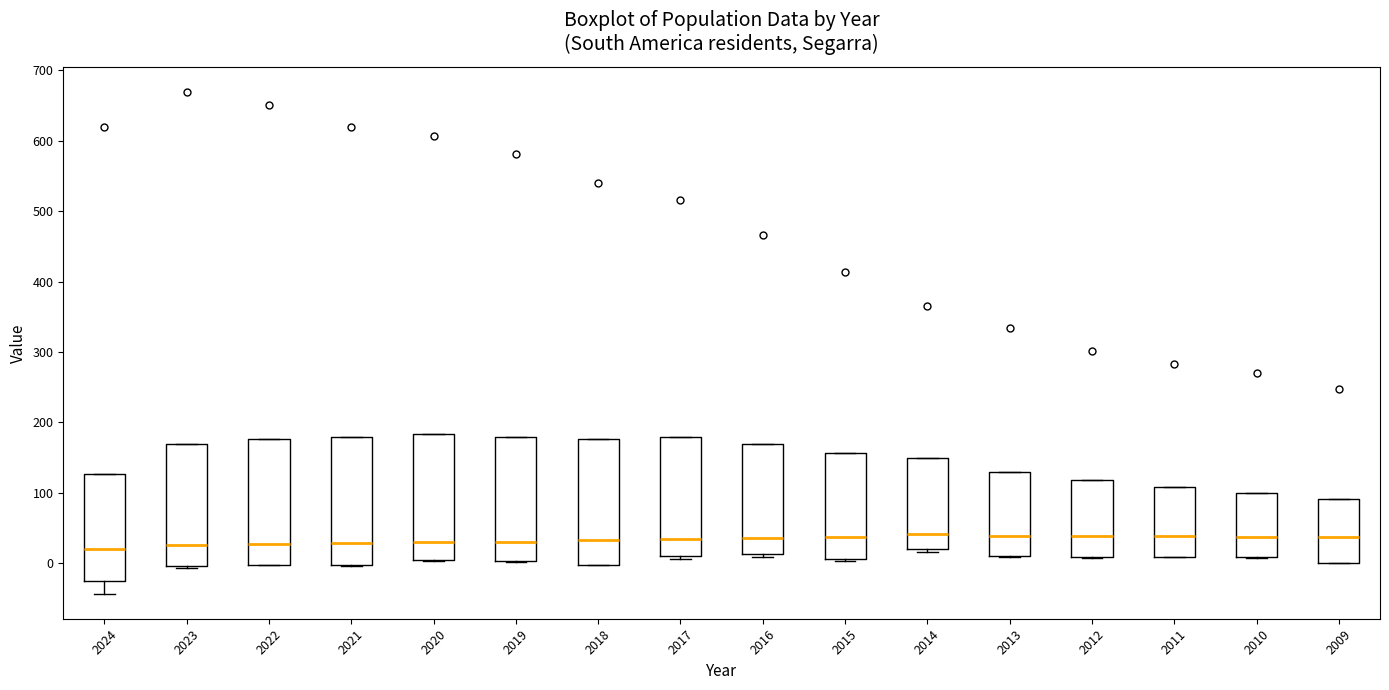

Reading left to right, transcribe this box plot: for each box, give where its median line is, the range the box spans, and where its two whiskers end, as read against the y-axis. The values are not printed on the chart, so give them approximately, as read against the axis.

2024: median 20, box -30 to 130, whiskers -40 to 130
2023: median 30, box 0 to 170, whiskers -10 to 170
2022: median 30, box 0 to 180, whiskers 0 to 180
2021: median 30, box 0 to 180, whiskers 0 to 180
2020: median 30, box 10 to 180, whiskers 0 to 180
2019: median 30, box 0 to 180, whiskers 0 to 180
2018: median 30, box 0 to 180, whiskers 0 to 180
2017: median 30, box 10 to 180, whiskers 10 (just below the box's lower edge) to 180
2016: median 40, box 10 to 170, whiskers 10 (just below the box's lower edge) to 170
2015: median 40, box 10 to 160, whiskers 0 to 160
2014: median 40, box 20 to 150, whiskers 20 (just below the box's lower edge) to 150
2013: median 40, box 10 to 130, whiskers 10 to 130
2012: median 40, box 10 to 120, whiskers 10 to 120
2011: median 40, box 10 to 110, whiskers 10 to 110
2010: median 40, box 10 to 100, whiskers 10 to 100
2009: median 40, box 0 to 90, whiskers 0 to 90